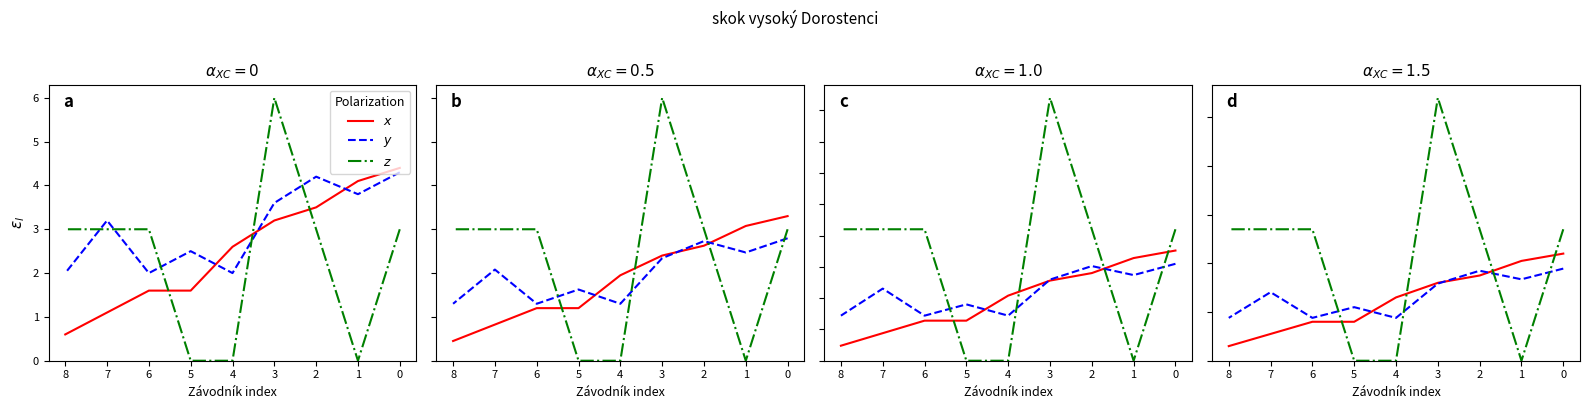

At which category is the sum across all series the highest?

3